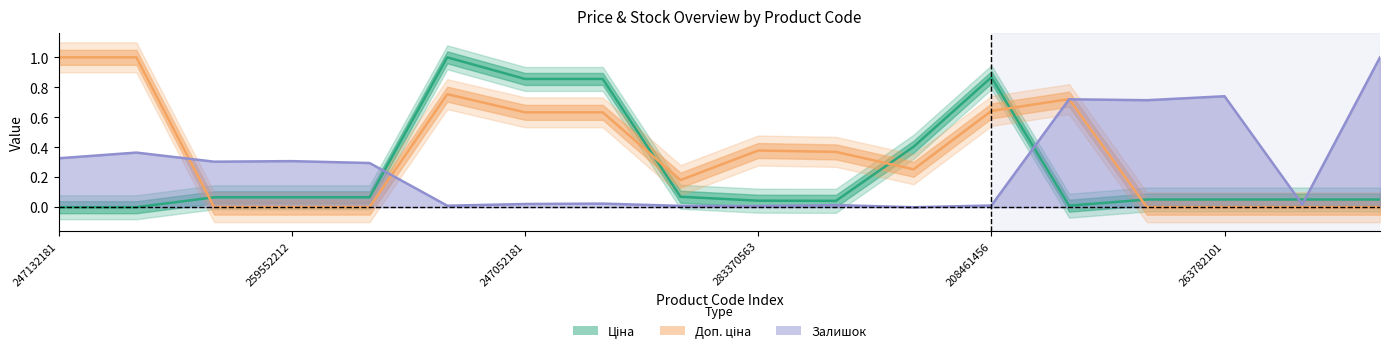

What position from the left is 7?

8